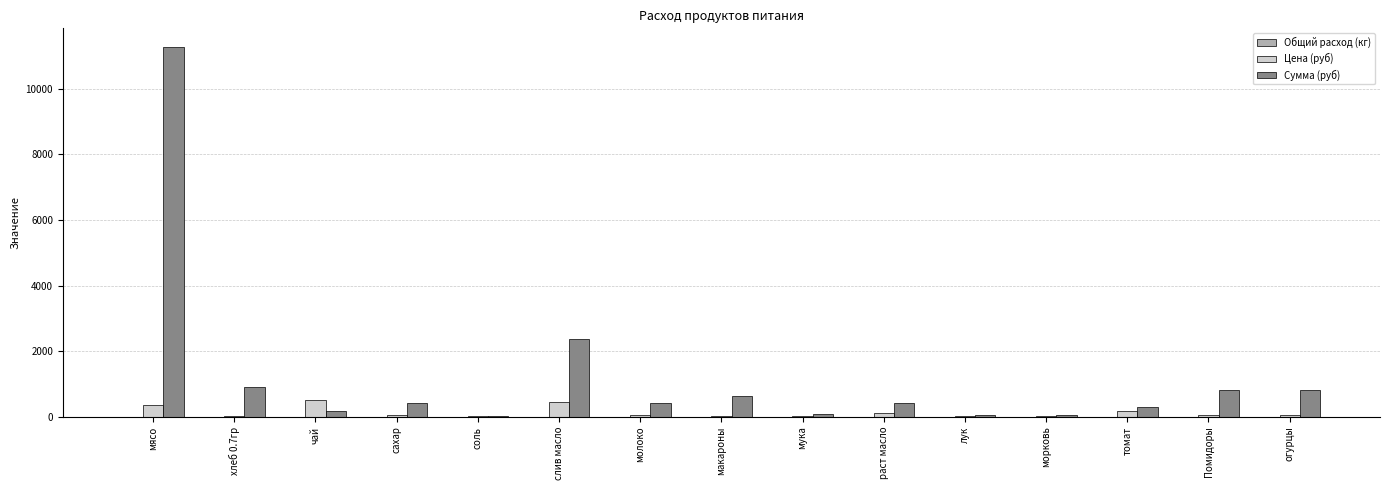

What is the sum of the Цена (руб) values at раст масло and мясо?

465.0